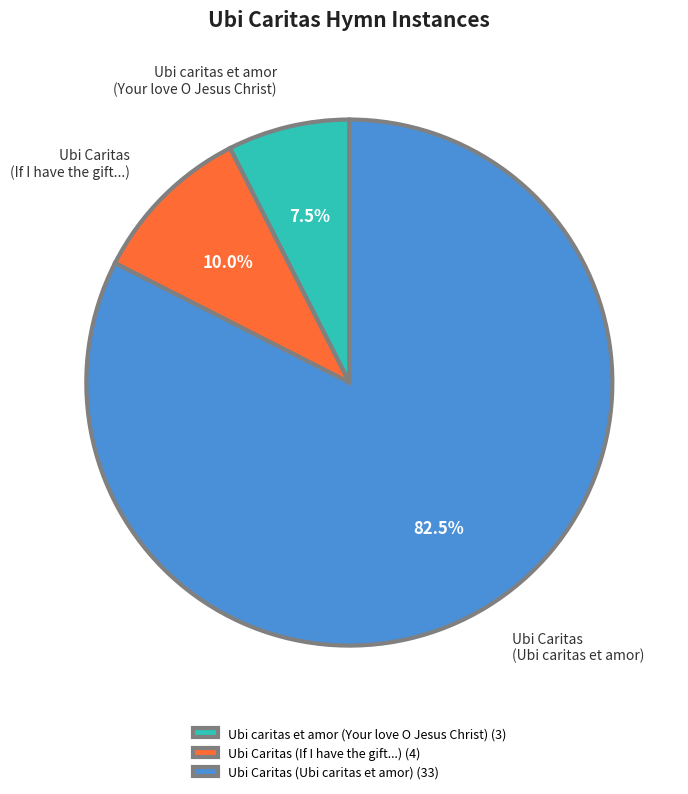

Is there any slice that represents more than half of the pie?

Yes